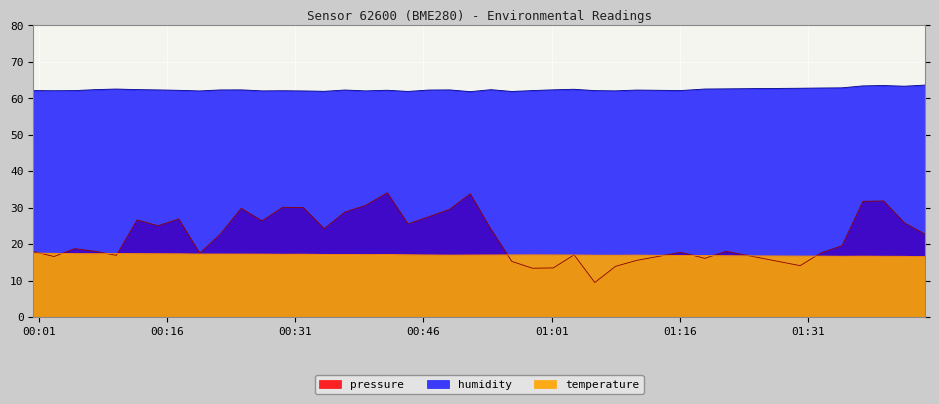

Where is the first local minimum for temperature?

00:46